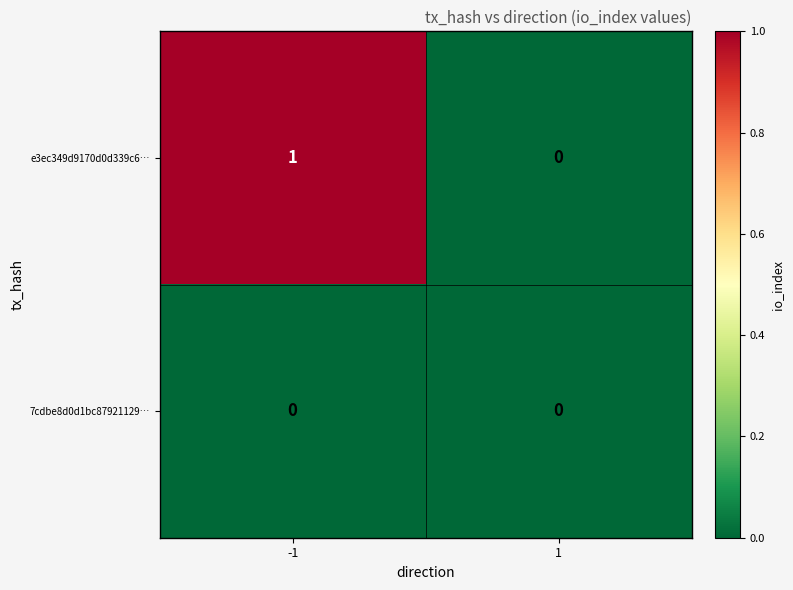

List the series in order of their overall mean, lowest first.

7cdbe8d0d1bc87921129…, e3ec349d9170d0d339c6…